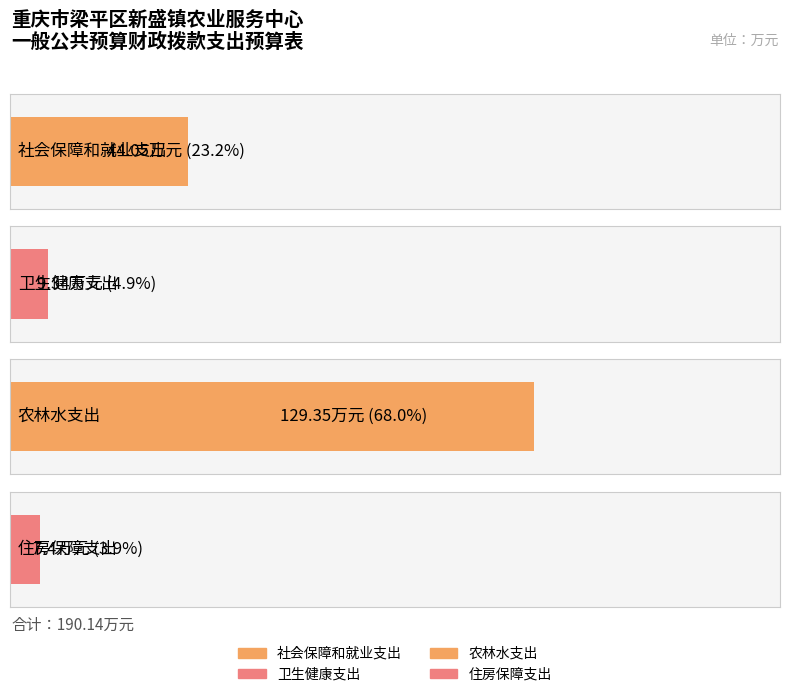

Approximately how many times larger is the value at 住房保障支出 compared to 卫生健康支出?

0.8